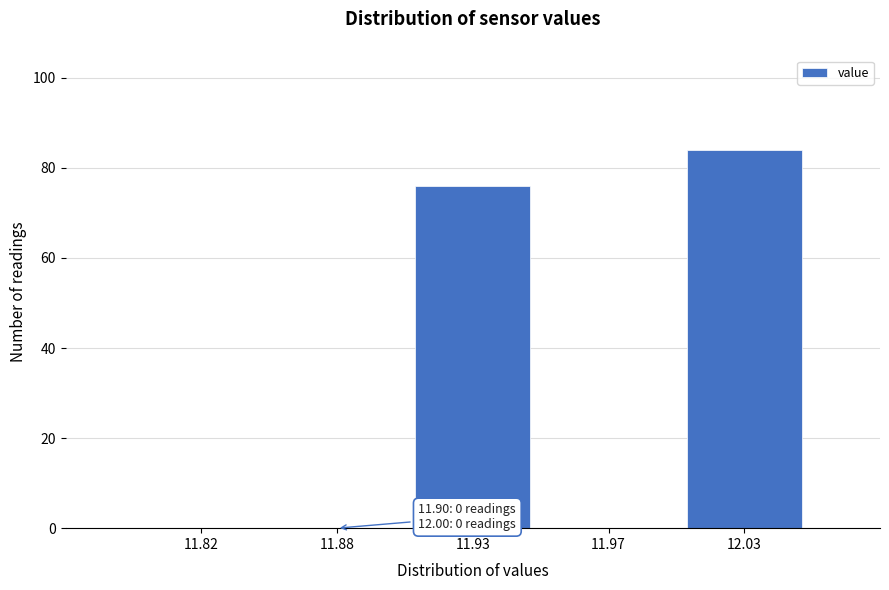

Reading left to right, transcribe all the data shown in this chart.

11.82=0	11.88=0	11.93=76	11.97=0	12.03=84